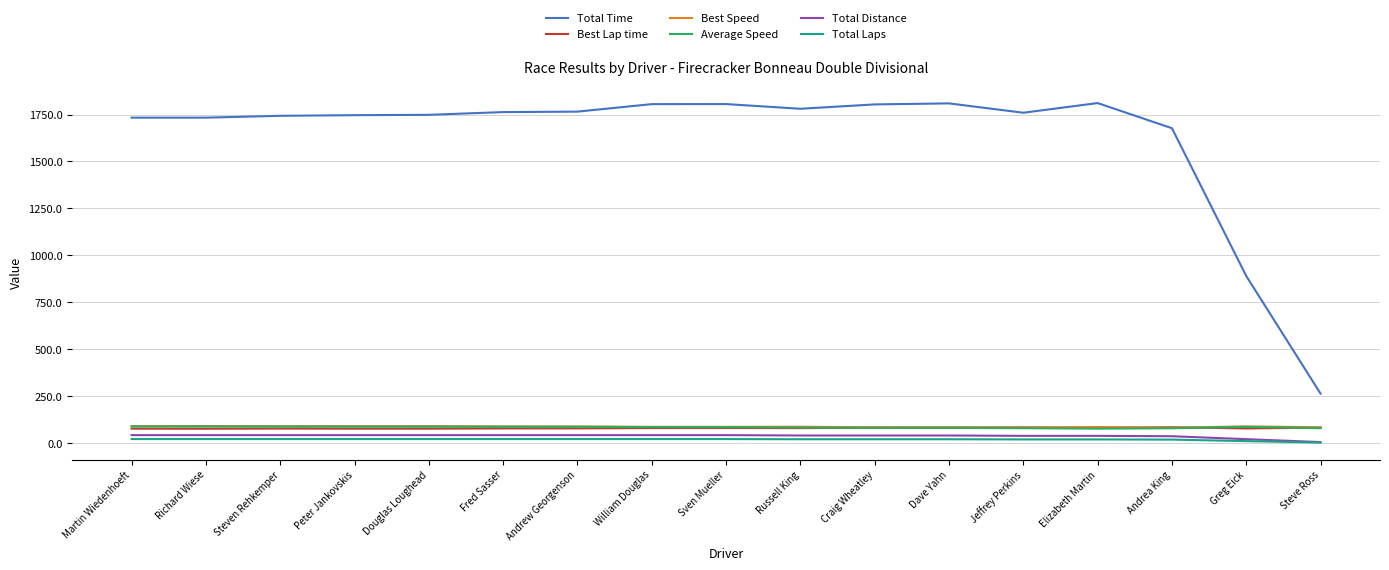

The Average Speed series shows 86.7 at Greg Eick. True or false?

True